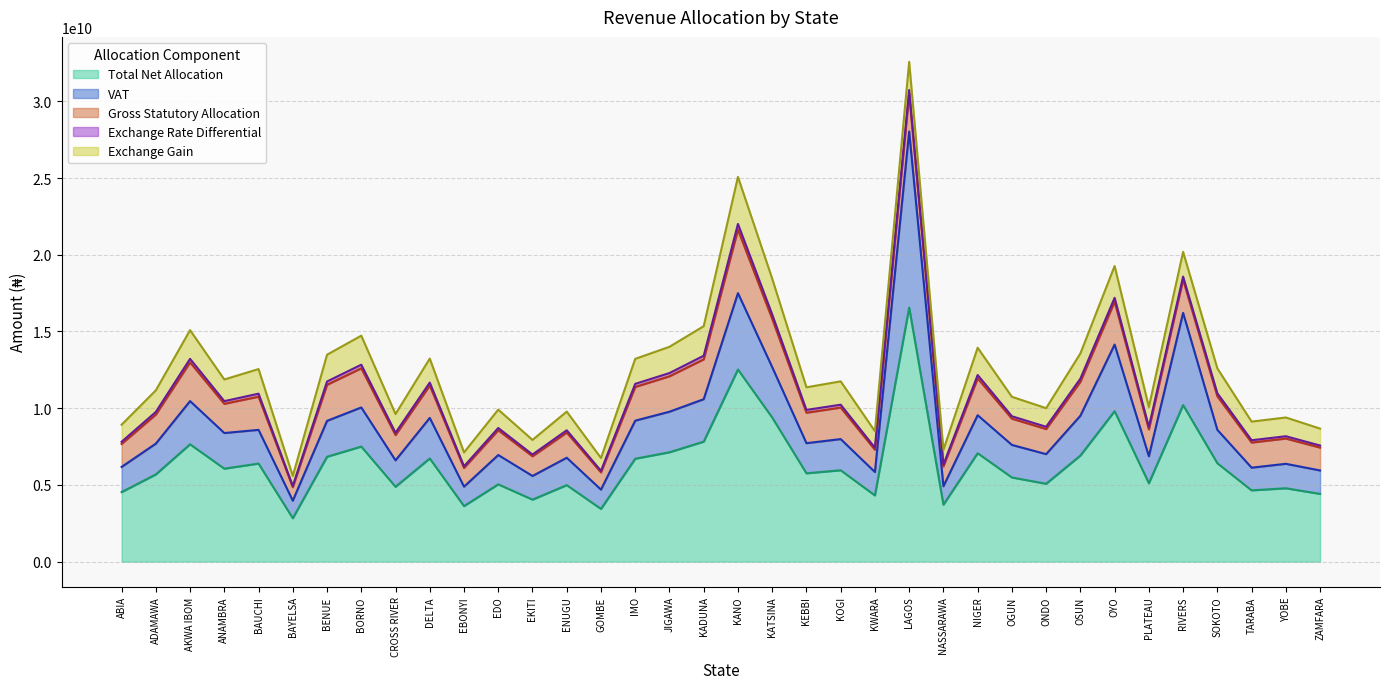

List the labels in order of Exchange Gain value, smallest first.

BAYELSA, GOMBE, EBONYI, EKITI, NASSARAWA, KWARA, ZAMFARA, ABIA, EDO, ONDO, TARABA, ENUGU, CROSS RIVER, YOBE, OGUN, PLATEAU, ADAMAWA, ANAMBRA, KEBBI, KOGI, DELTA, BAUCHI, RIVERS, SOKOTO, IMO, OSUN, JIGAWA, BENUE, NIGER, LAGOS, AKWA IBOM, BORNO, KADUNA, OYO, KATSINA, KANO